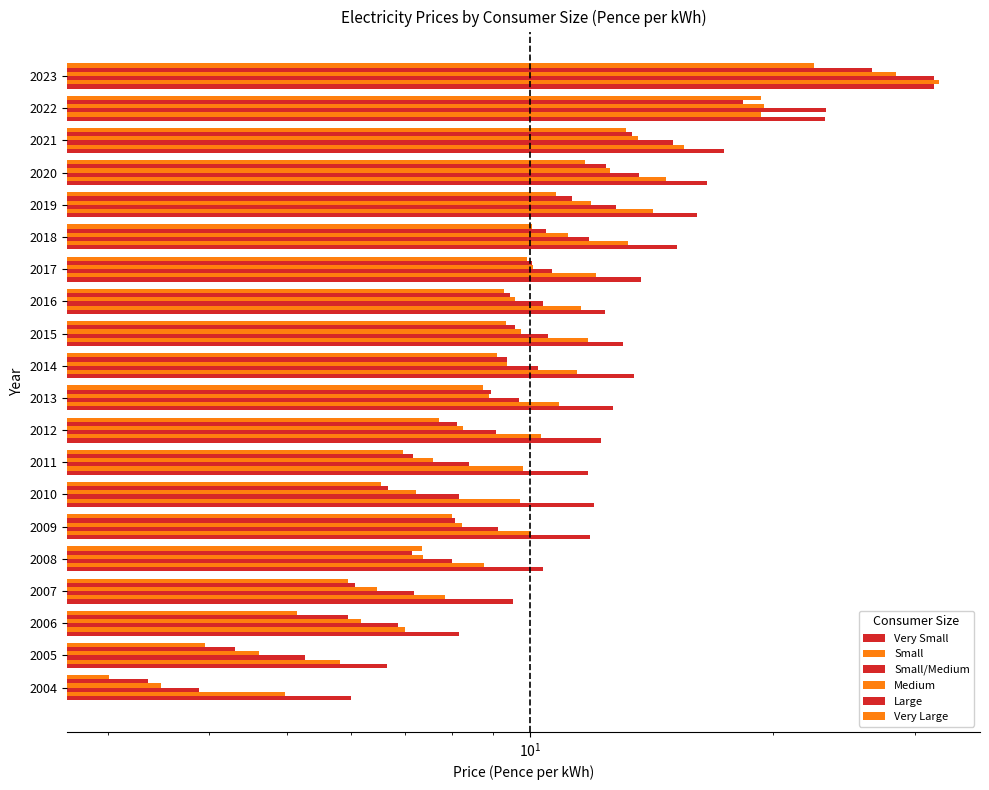

Which series has the largest total across all categories?

Very Small